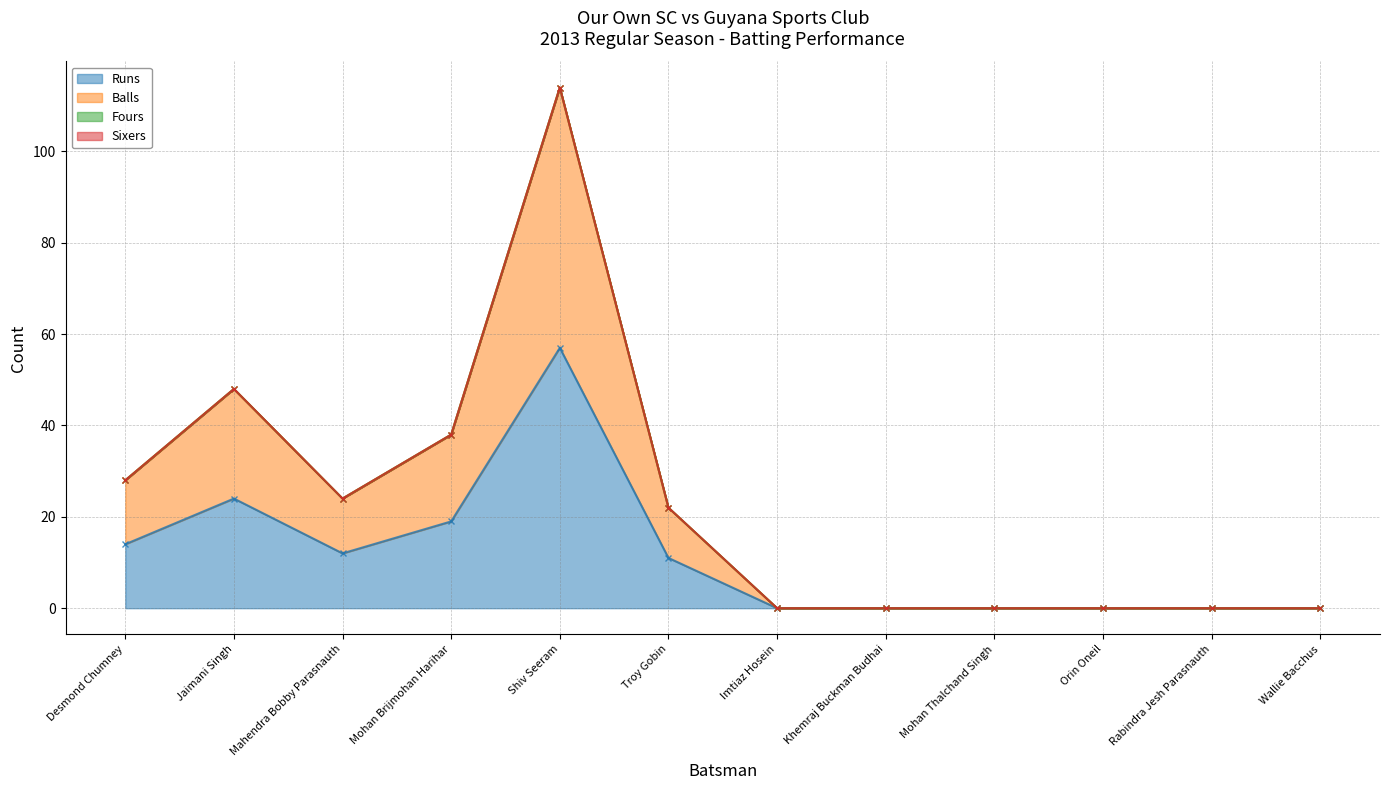

At which label is Runs closest to 28?

Jaimani Singh